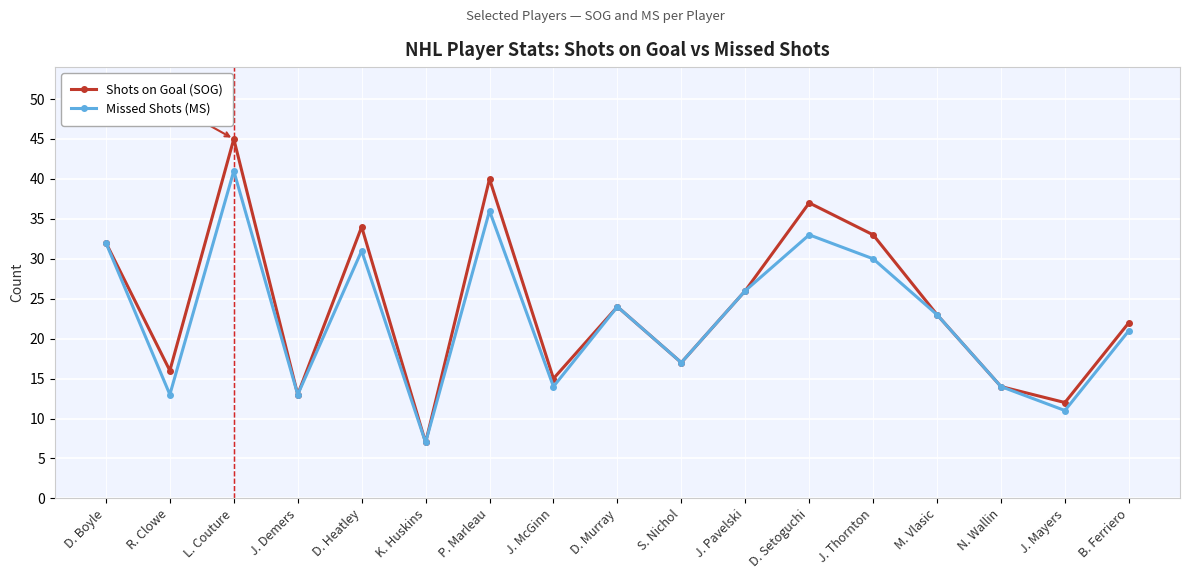

How many data points in Missed Shots (MS) are less than 23?

8